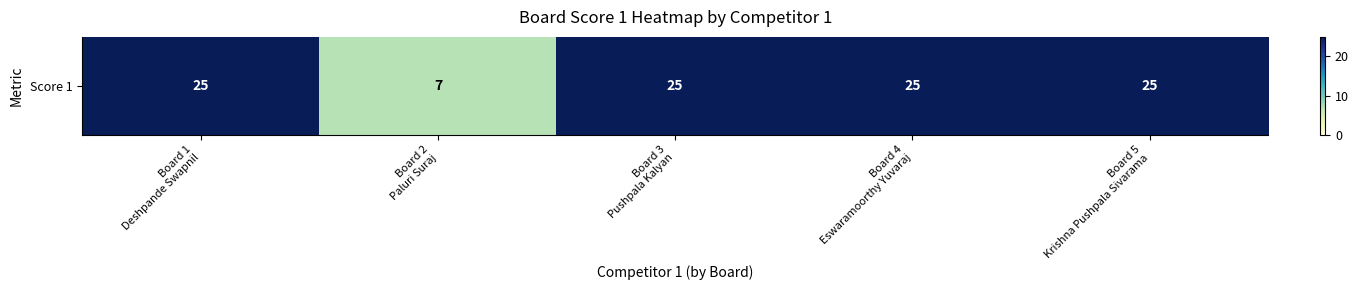

Which category has the highest value across all series?

Board 1
Deshpande Swapnil